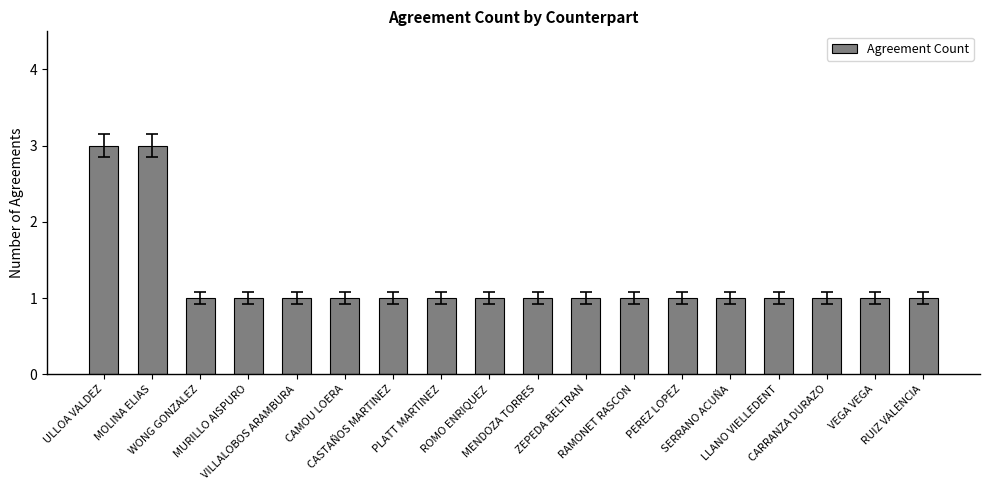

What is the sum of all values?

22